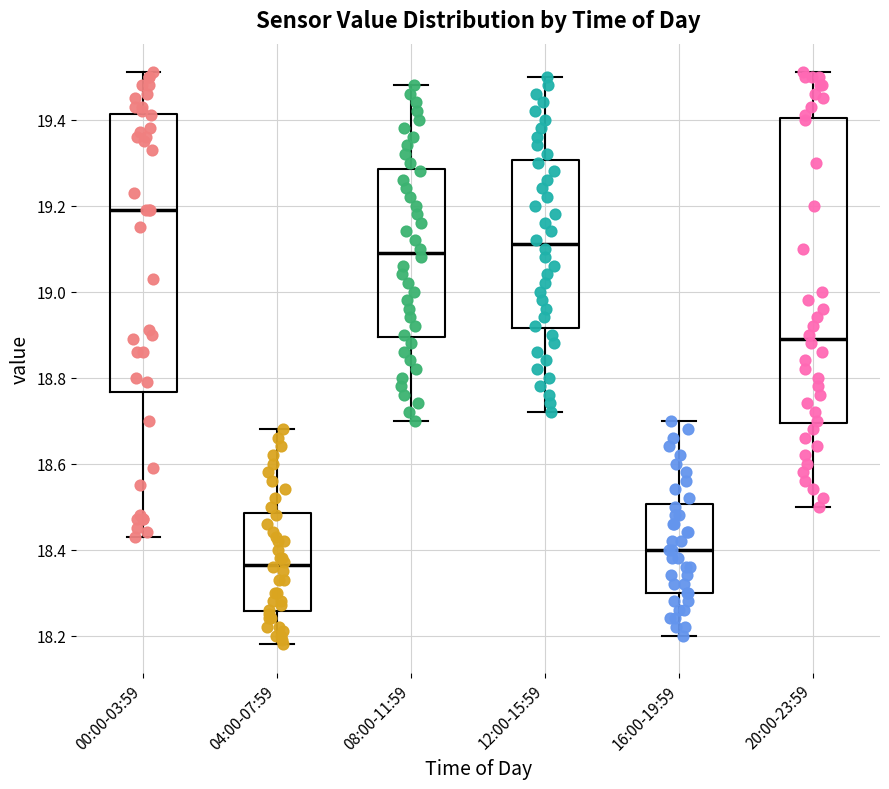

Reading left to right, read every box against the y-axis: the position of its median line, the range the box covers, and the ends of its whiskers. The values are not printed on the chart, so give them approximately, as read against the axis.

00:00-03:59: median 19.20, box 18.76 to 19.42, whiskers 18.44 to 19.52
04:00-07:59: median 18.36, box 18.26 to 18.48, whiskers 18.18 to 18.68
08:00-11:59: median 19.10, box 18.90 to 19.28, whiskers 18.70 to 19.48
12:00-15:59: median 19.12, box 18.92 to 19.30, whiskers 18.72 to 19.50
16:00-19:59: median 18.40, box 18.30 to 18.50, whiskers 18.20 to 18.70
20:00-23:59: median 18.90, box 18.70 to 19.40, whiskers 18.50 to 19.52